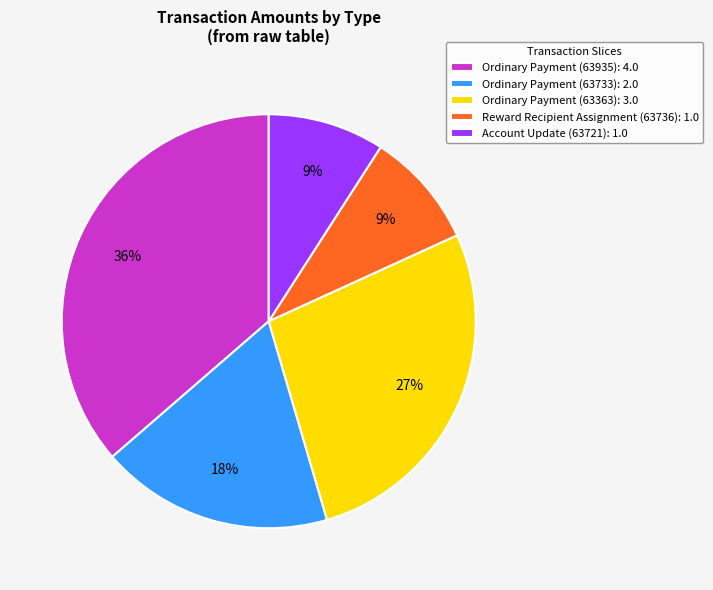

The Ordinary Payment (63363): 3.0 slice represents 27% of the pie. True or false?

True